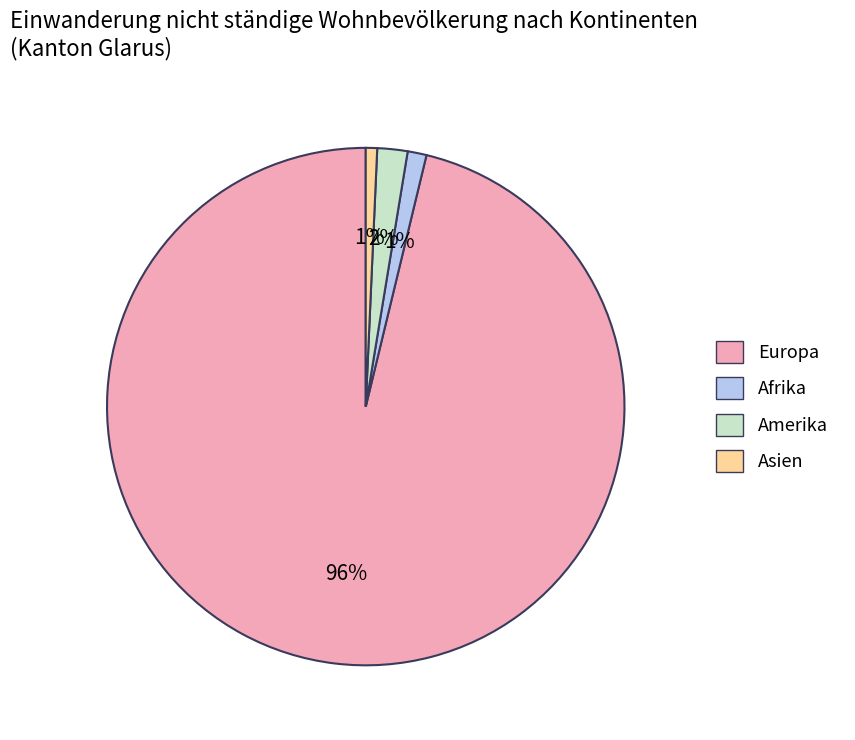

To the nearest percent, what is the combined percentage of Afrika and Asien?

2%